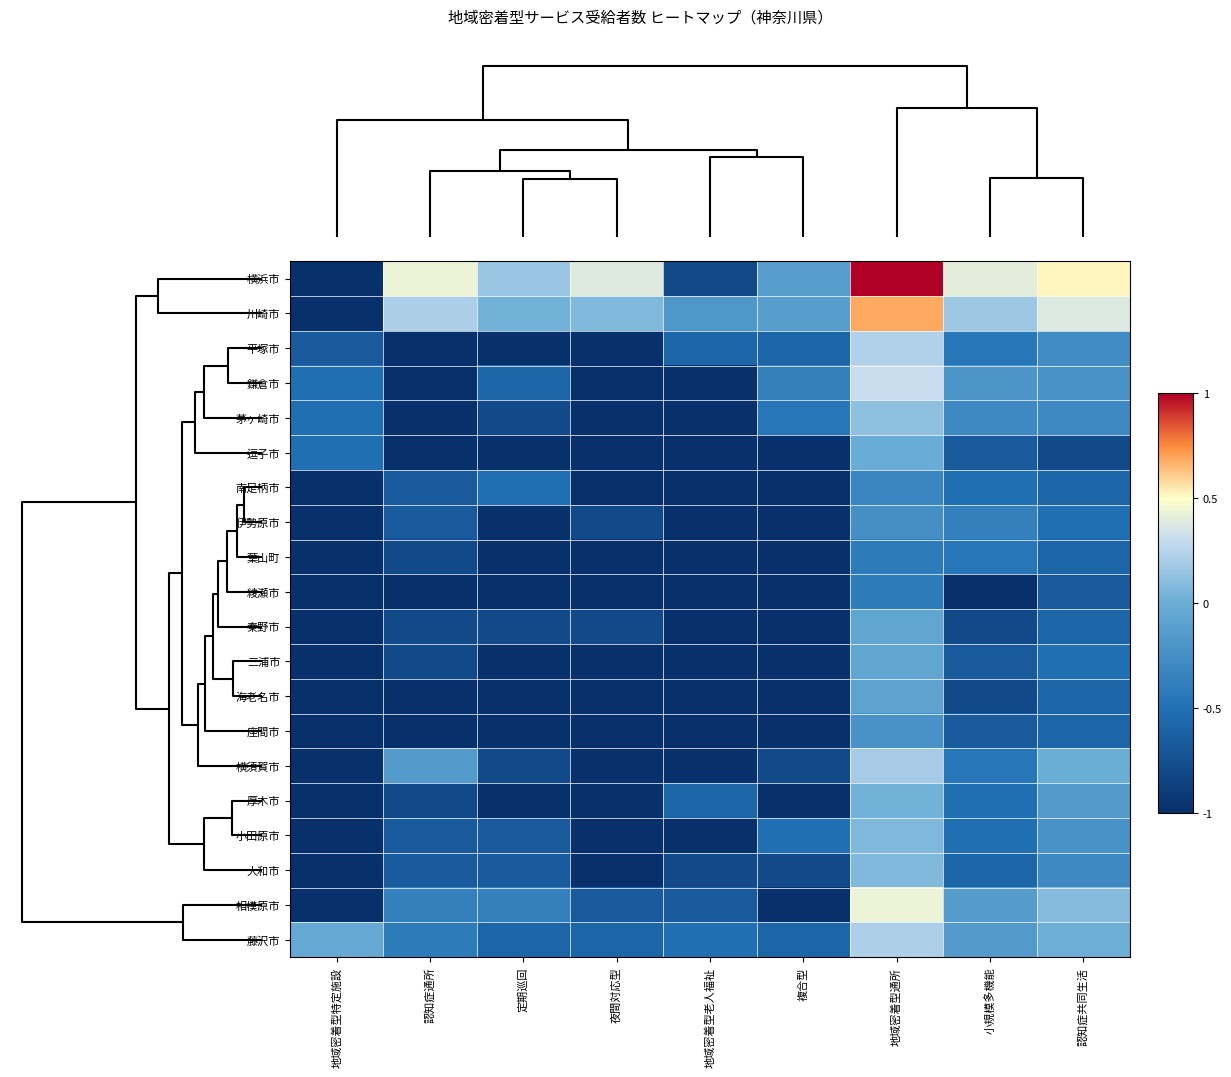

At which category is the sum across all series the highest?

地域密着型通所